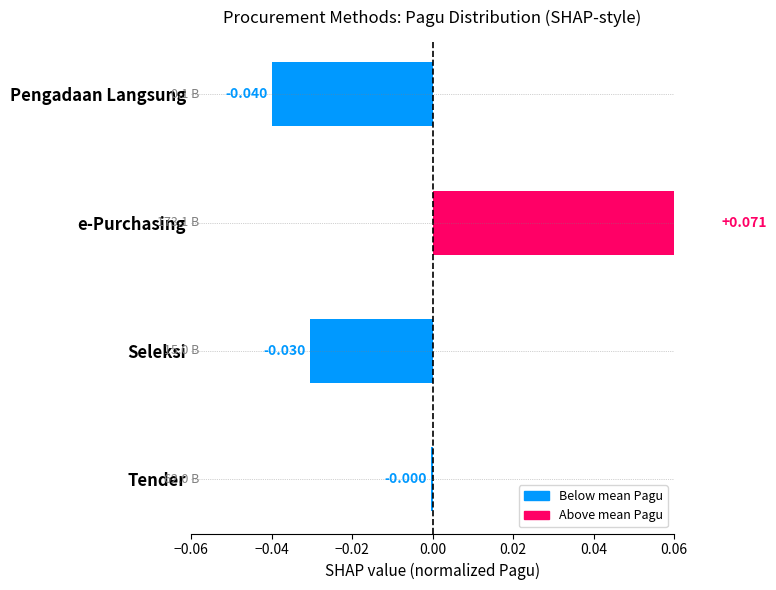

How many bars are there in total?

4